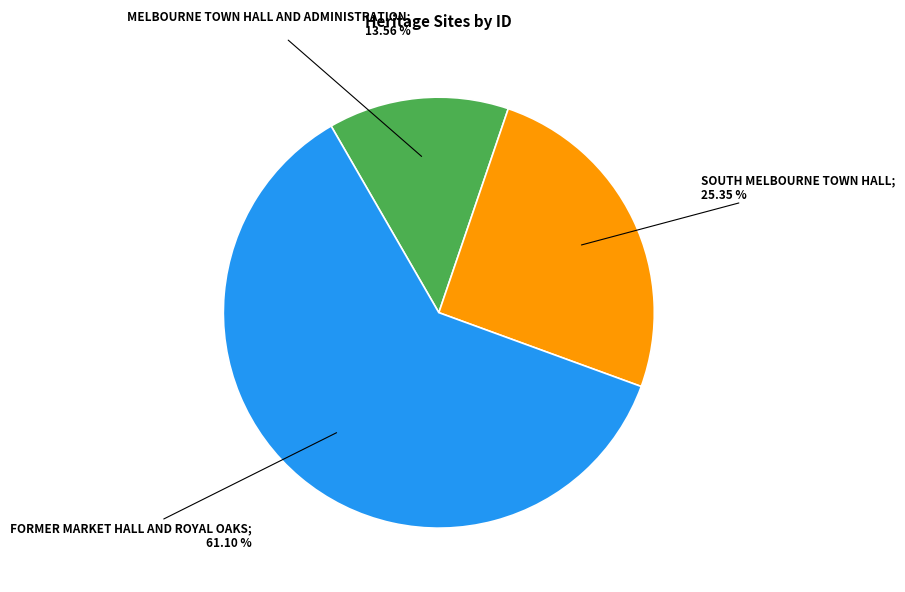

Is there a majority slice in this chart?

Yes